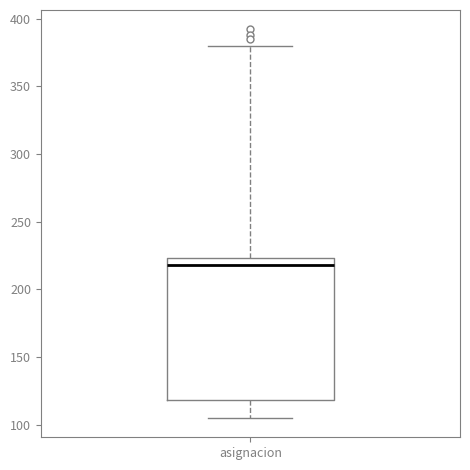

Transcribe this box plot: give where the median line is, the range the box spans, and where the two whiskers end, as read against the y-axis. The values are not printed on the chart, so give them approximately, as read against the axis.

median 220, box 120 to 225, whiskers 105 to 380